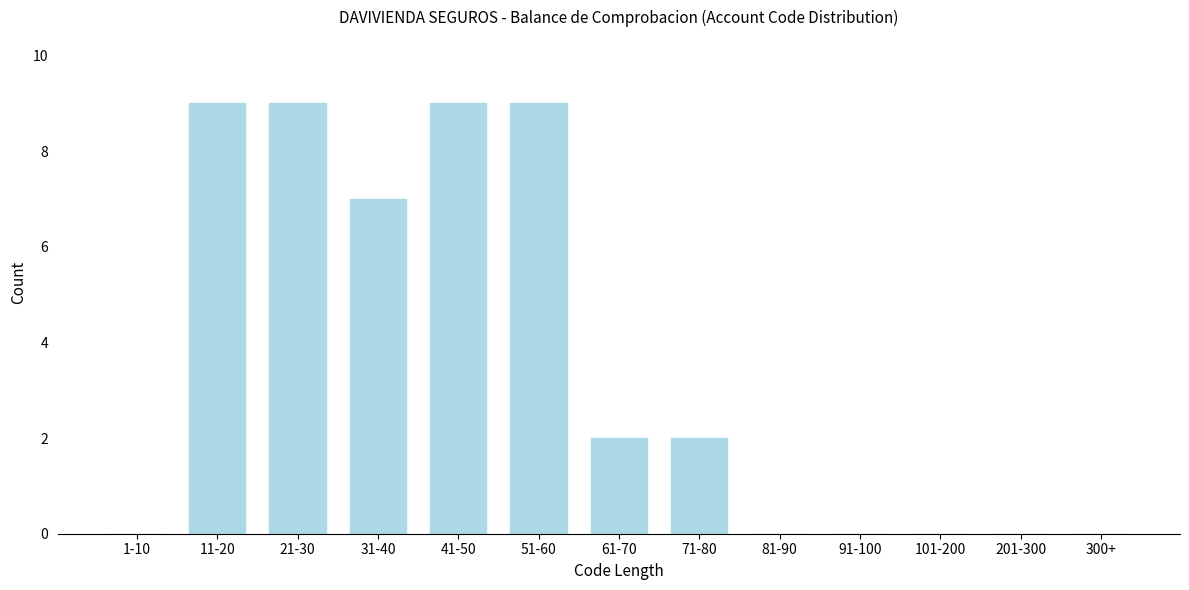

Reading left to right, what are all the values shown in this chart?

1-10=0	11-20=9	21-30=9	31-40=7	41-50=9	51-60=9	61-70=2	71-80=2	81-90=0	91-100=0	101-200=0	201-300=0	300+=0